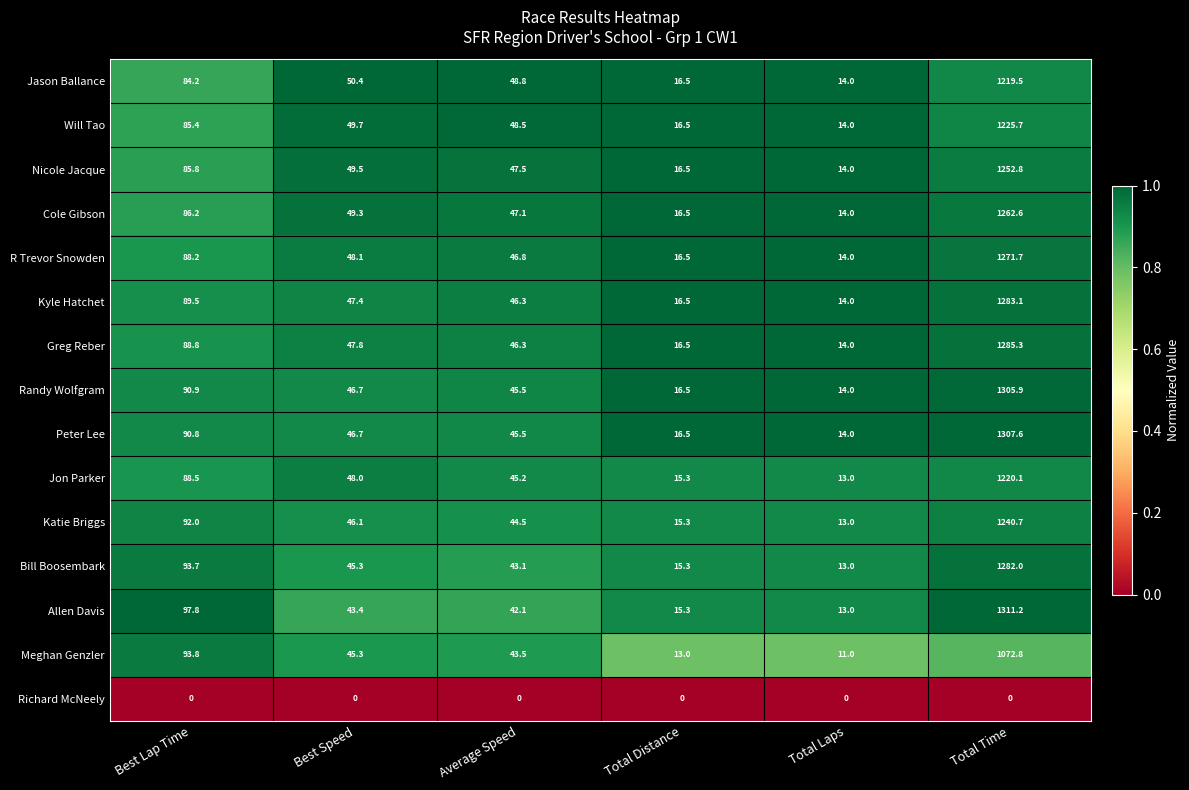

What is the difference between the highest and lowest values at Total Laps?

14.0